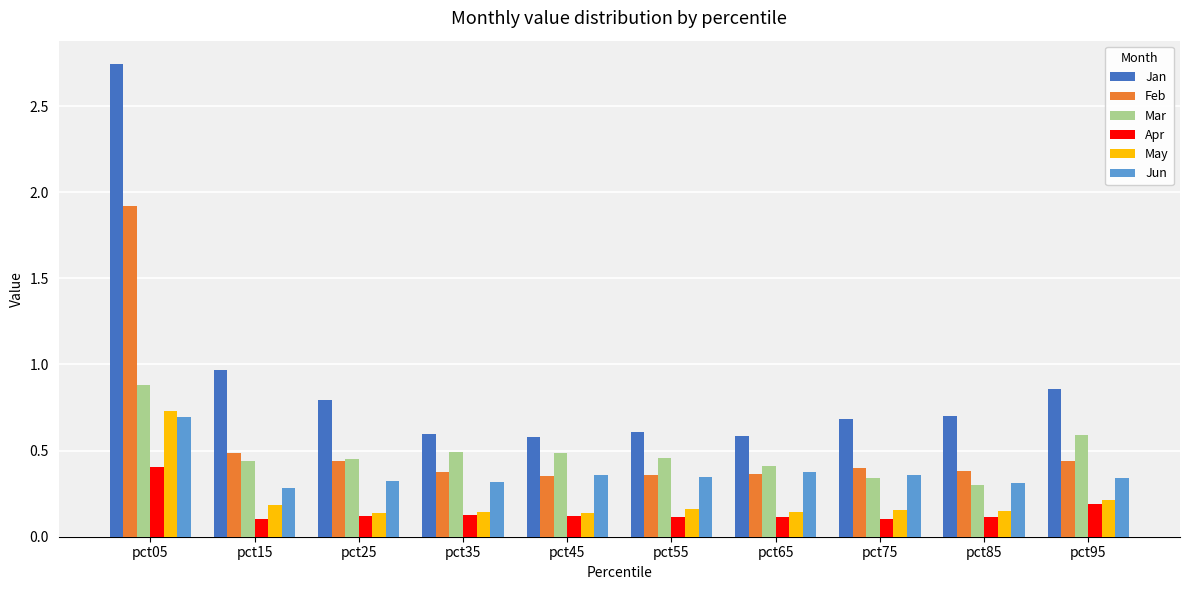

Is it true that Apr equals 0.1 at pct45?

True